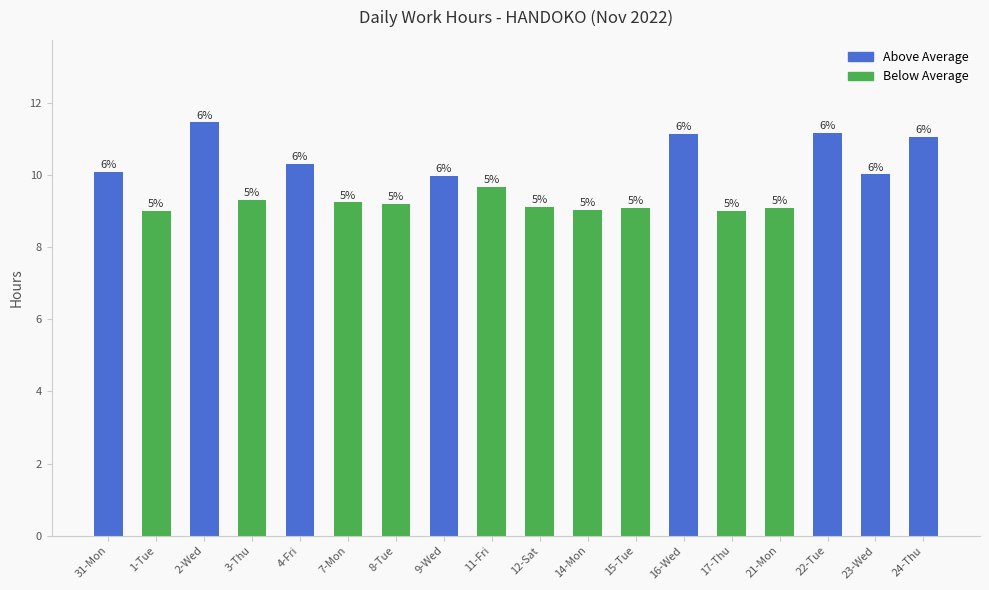

Are the bars horizontal?

No